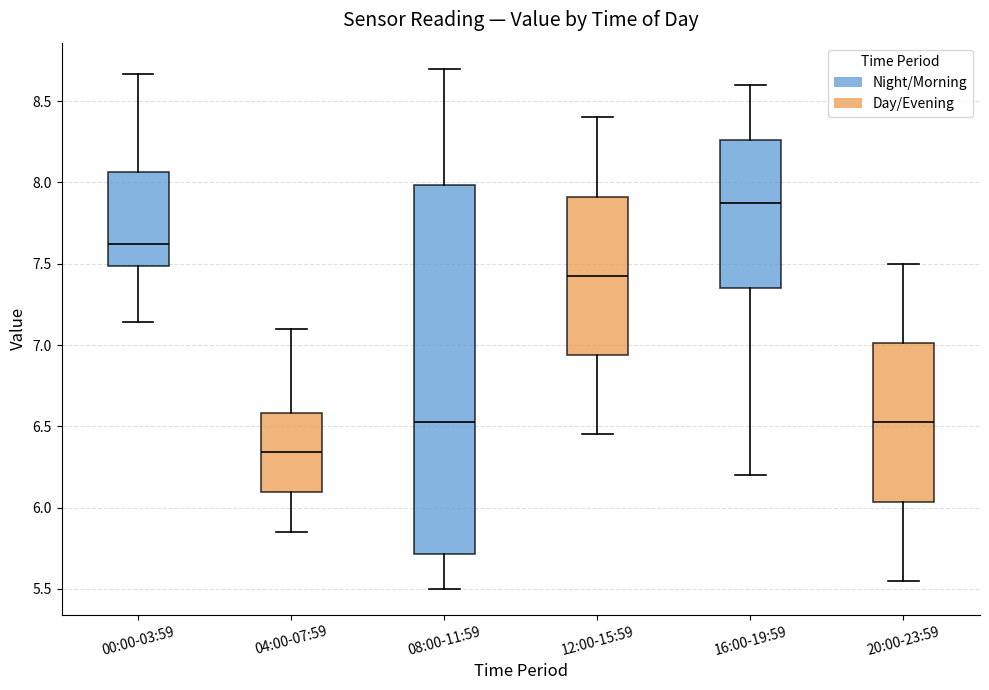

Reading left to right, transcribe this box plot: for each box, give where its median line is, the range the box spans, and where its two whiskers end, as read against the y-axis. The values are not printed on the chart, so give them approximately, as read against the axis.

00:00-03:59: median 7.60, box 7.50 to 8.05, whiskers 7.15 to 8.65
04:00-07:59: median 6.35, box 6.10 to 6.60, whiskers 5.85 to 7.10
08:00-11:59: median 6.55, box 5.70 to 8.00, whiskers 5.50 to 8.70
12:00-15:59: median 7.45, box 6.95 to 7.90, whiskers 6.45 to 8.40
16:00-19:59: median 7.90, box 7.35 to 8.25, whiskers 6.20 to 8.60
20:00-23:59: median 6.55, box 6.05 to 7.00, whiskers 5.55 to 7.50